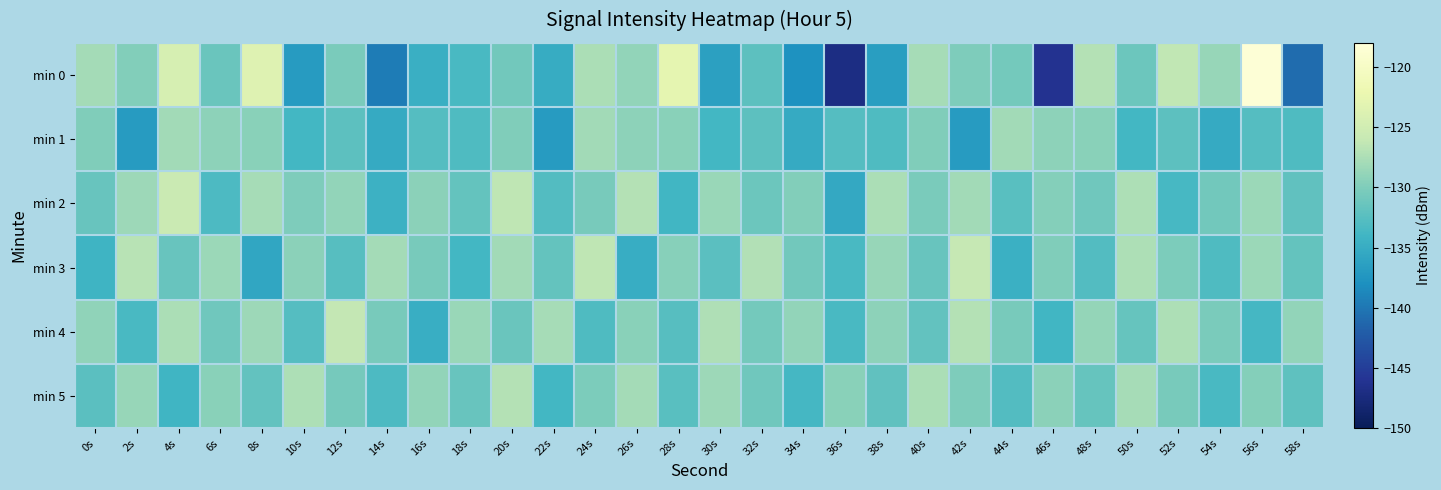

Which series has the largest range (max minus min)?

min 0